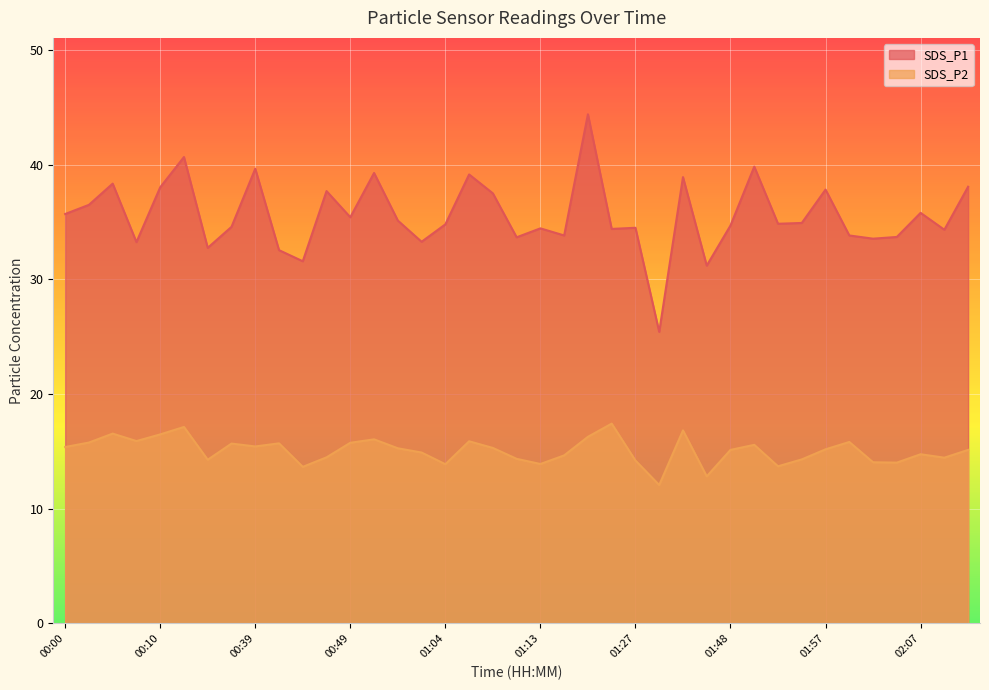

At which category is the sum across all series the highest?

01:22